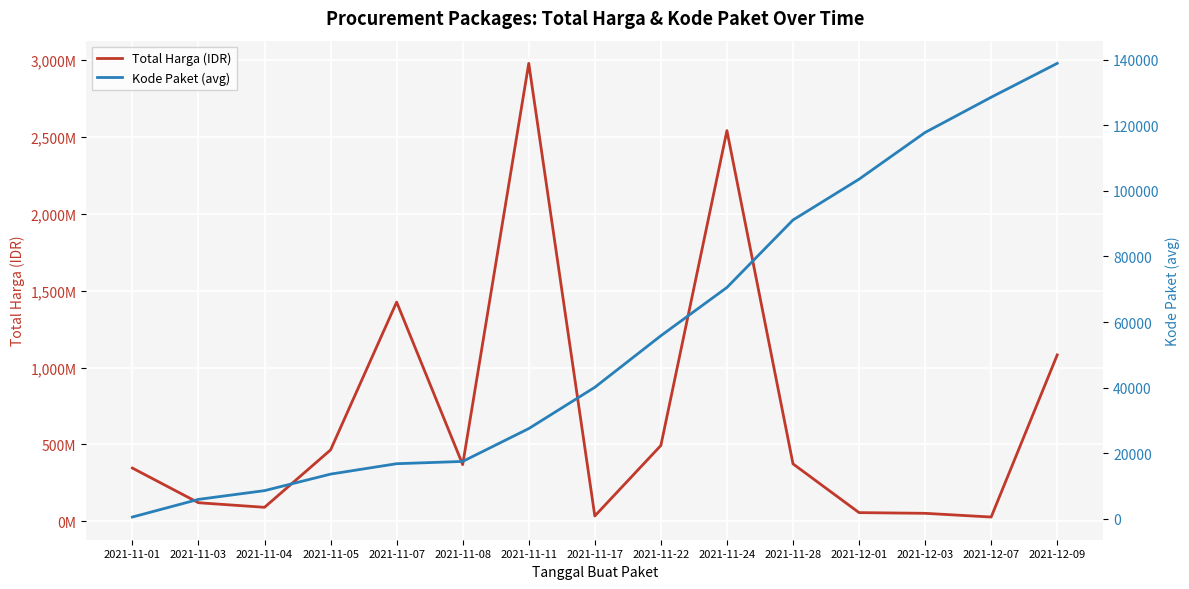

What position from the left is 2021-11-01?

1